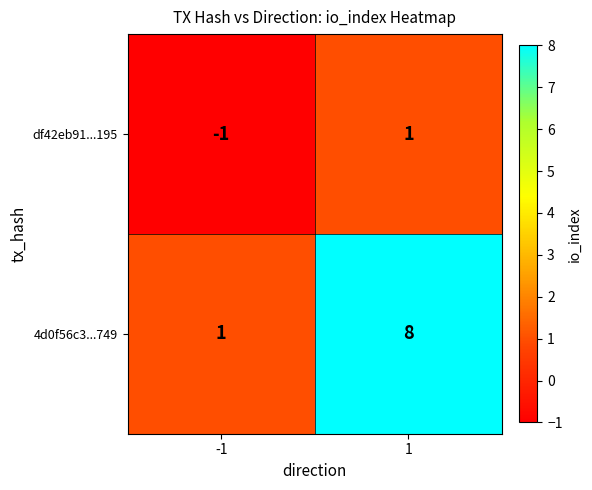

Which series has the largest total across all categories?

4d0f56c3...749